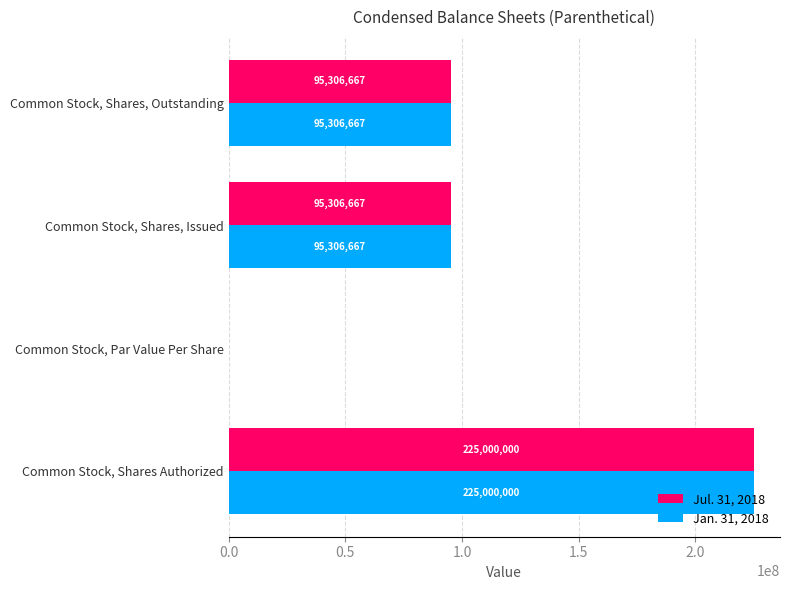

At which category is the sum across all series the highest?

Common Stock, Shares Authorized